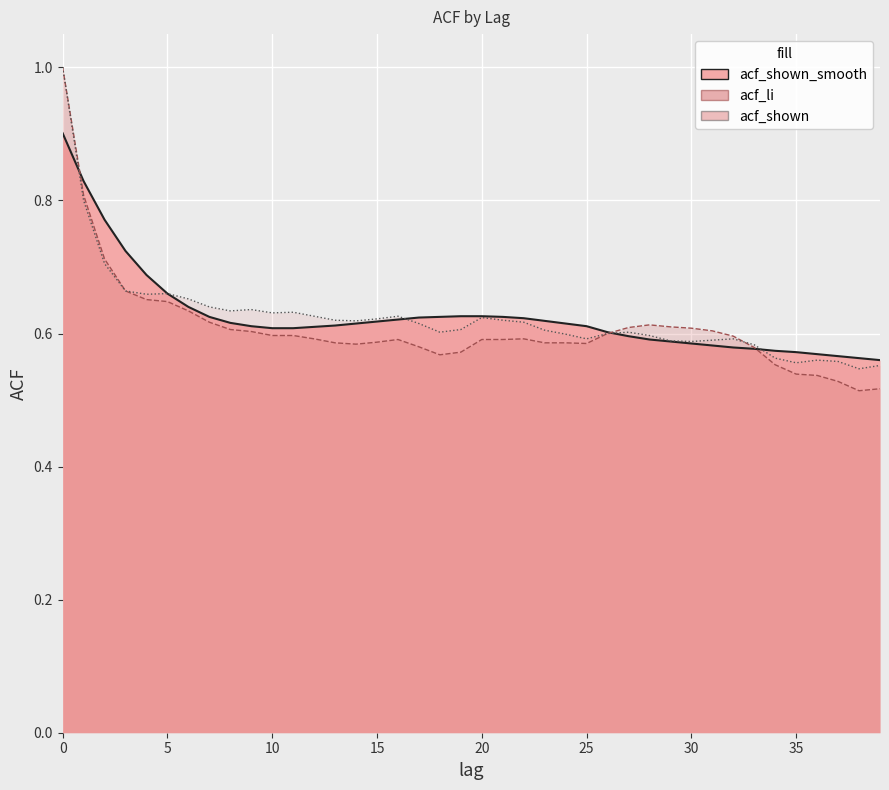

In acf_shown_line, how many points are lower than both neighbors (excluding endpoints)?

9